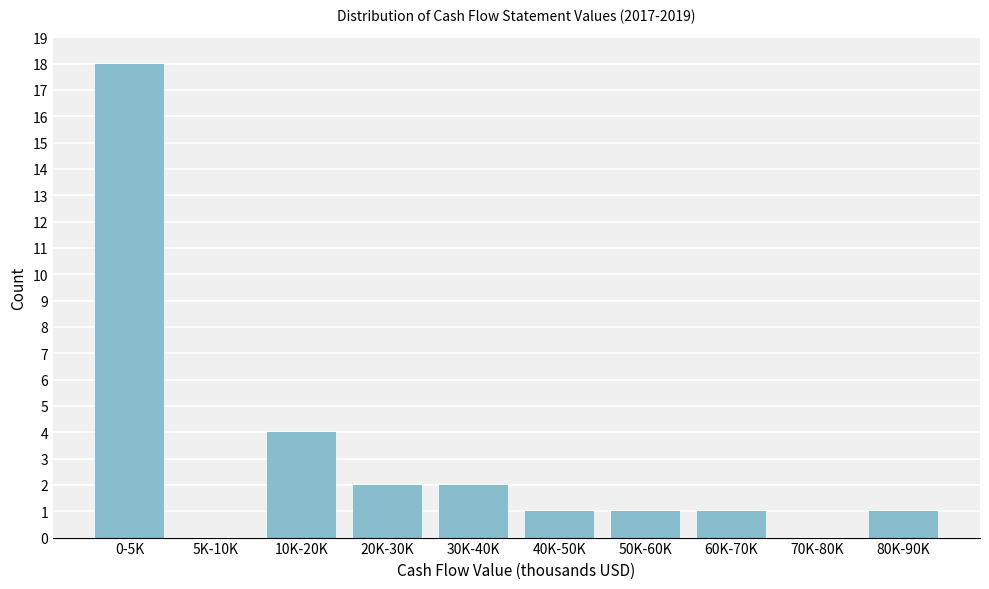

Reading left to right, transcribe all the data shown in this chart.

0-5K=18	5K-10K=0	10K-20K=4	20K-30K=2	30K-40K=2	40K-50K=1	50K-60K=1	60K-70K=1	70K-80K=0	80K-90K=1